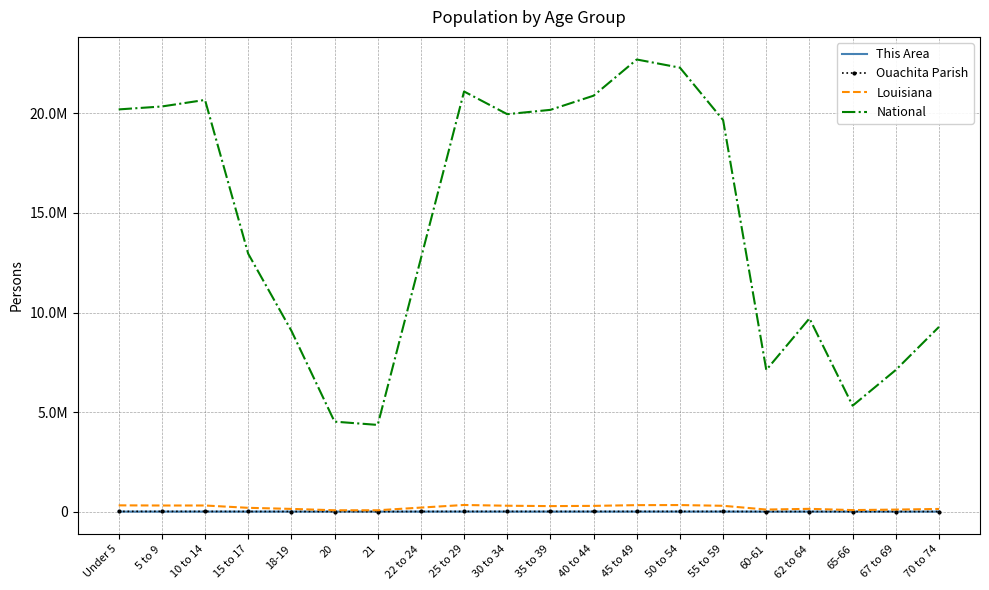

Reading left to right, list all the values displayed in this chart.

This Area: Under 5=222	5 to 9=153	10 to 14=188	15 to 17=100	18-19=57	20=37	21=55	22 to 24=153	25 to 29=181	30 to 34=155	35 to 39=157	40 to 44=158	45 to 49=188	50 to 54=210	55 to 59=225	60-61=86	62 to 64=107	65-66=50	67 to 69=76	70 to 74=122
Ouachita Parish: Under 5=11211	5 to 9=11211	10 to 14=11032	15 to 17=6919	18-19=5294	20=2490	21=2645	22 to 24=6955	25 to 29=10628	30 to 34=10124	35 to 39=9321	40 to 44=9490	45 to 49=10259	50 to 54=10264	55 to 59=9311	60-61=3259	62 to 64=4387	65-66=2400	67 to 69=3267	70 to 74=4462
Louisiana: Under 5=314260	5 to 9=306362	10 to 14=306836	15 to 17=190557	18-19=136222	20=68251	21=67763	22 to 24=202295	25 to 29=332925	30 to 34=295508	35 to 39=276479	40 to 44=288120	45 to 49=325046	50 to 54=329329	55 to 59=292567	60-61=103687	62 to 64=139308	65-66=76663	67 to 69=101702	70 to 74=133629
National: Under 5=20201362	5 to 9=20348657	10 to 14=20677194	15 to 17=12954254	18-19=9086089	20=4519129	21=4354294	22 to 24=12712576	25 to 29=21101849	30 to 34=19962099	35 to 39=20179642	40 to 44=20890964	45 to 49=22708591	50 to 54=22298125	55 to 59=19664805	60-61=7113727	62 to 64=9704197	65-66=5319902	67 to 69=7115361	70 to 74=9278166